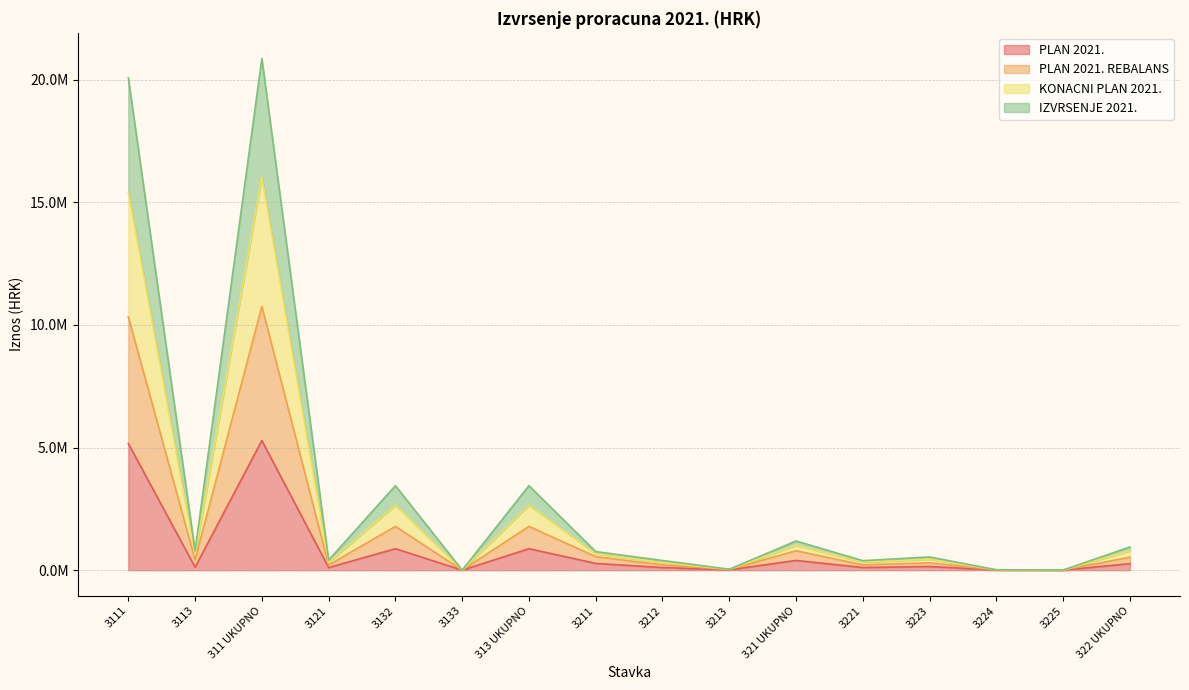

How many lines are shown in the chart?

4